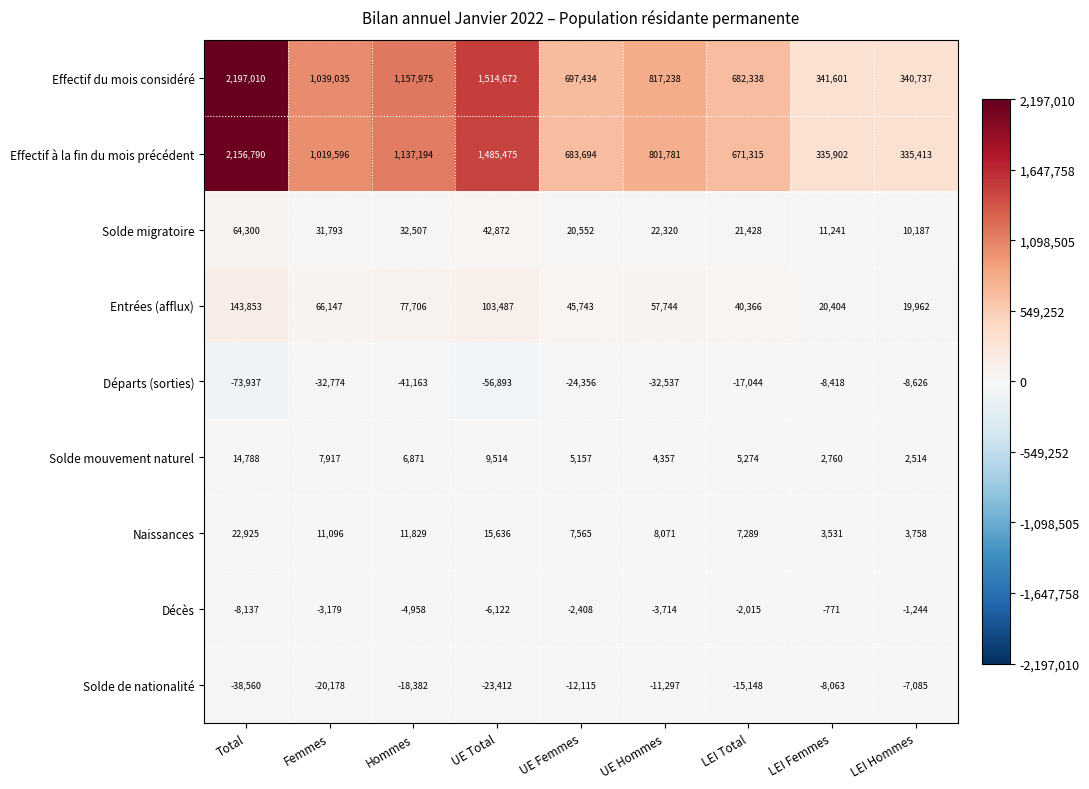

The value of Solde de nationalité at UE Femmes is -16163. True or false?

False